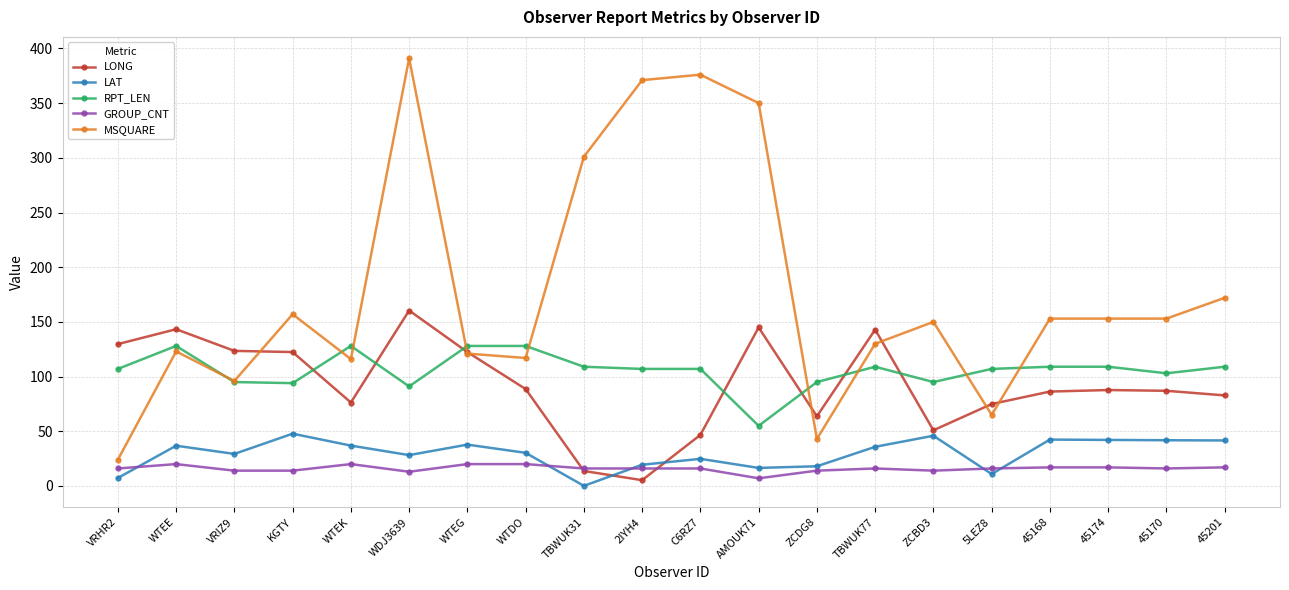

Where is the first local maximum for MSQUARE?

WTEE